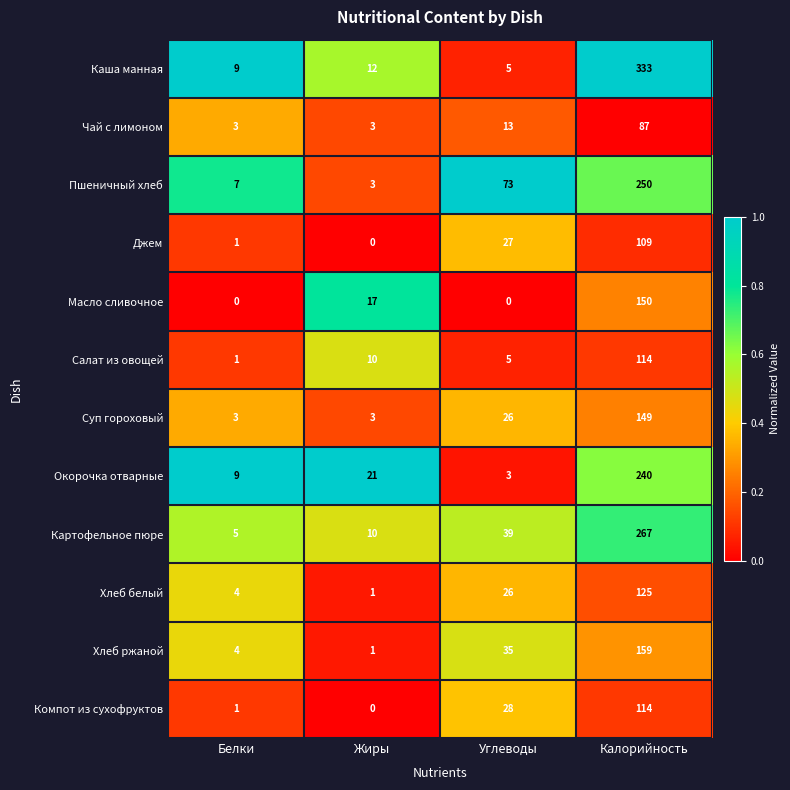

What is the highest value of the Картофельное пюре series?

267